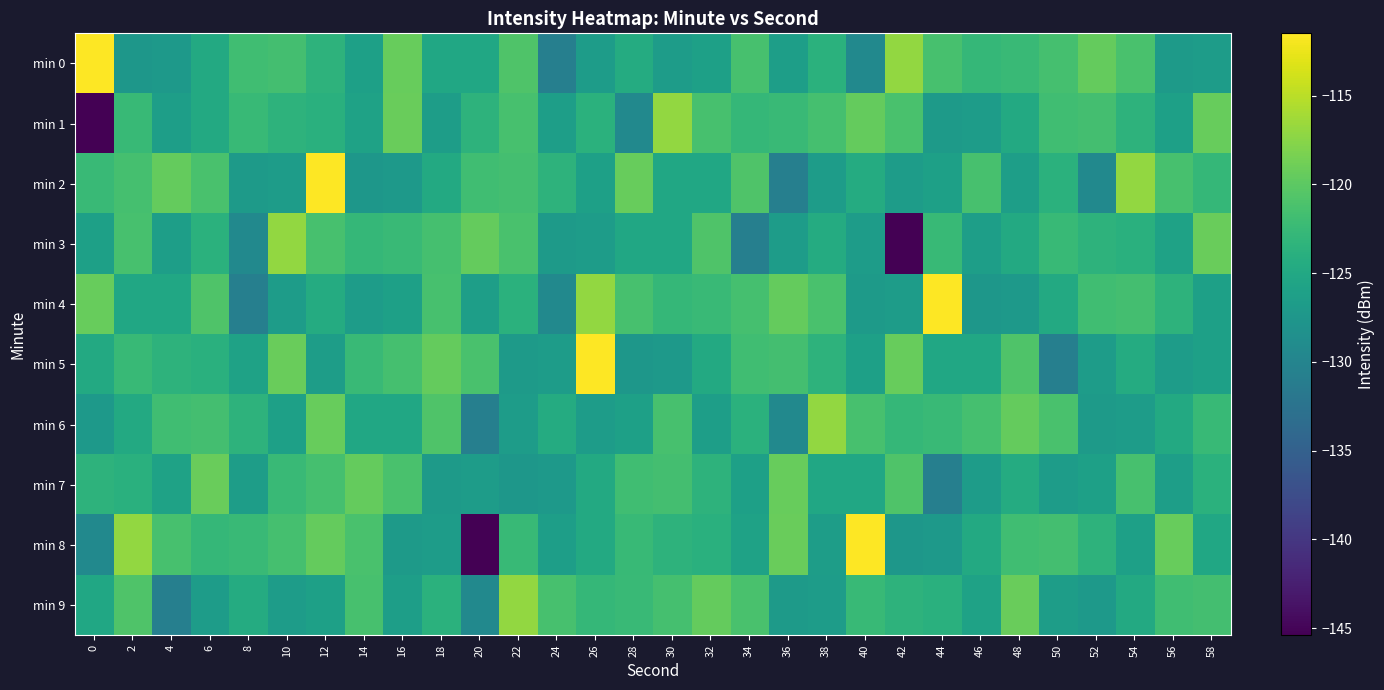

Which series changed the most between 16 and 48?

min 9